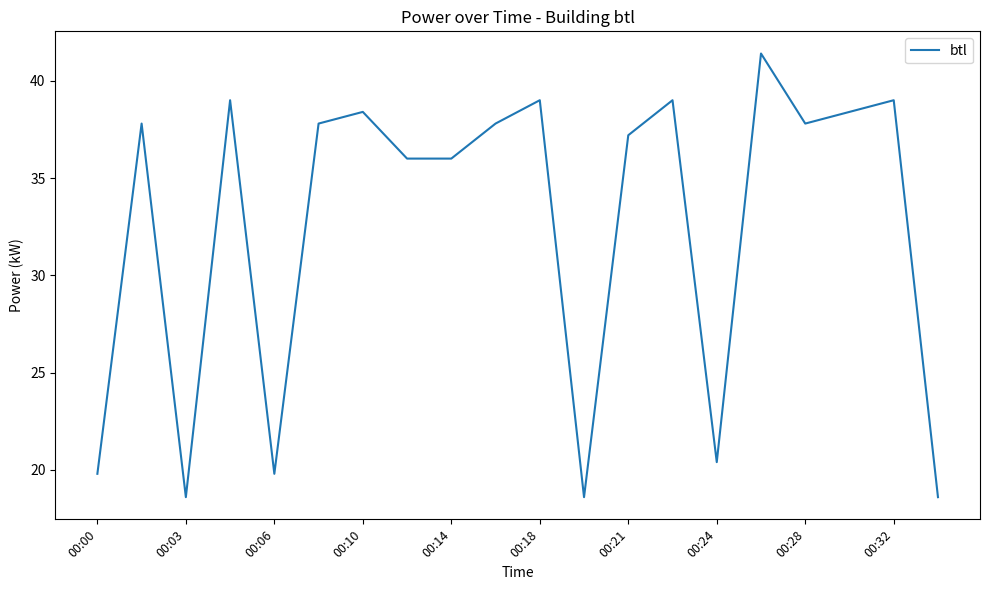

What is the difference between the maximum and minimum values?

22.8